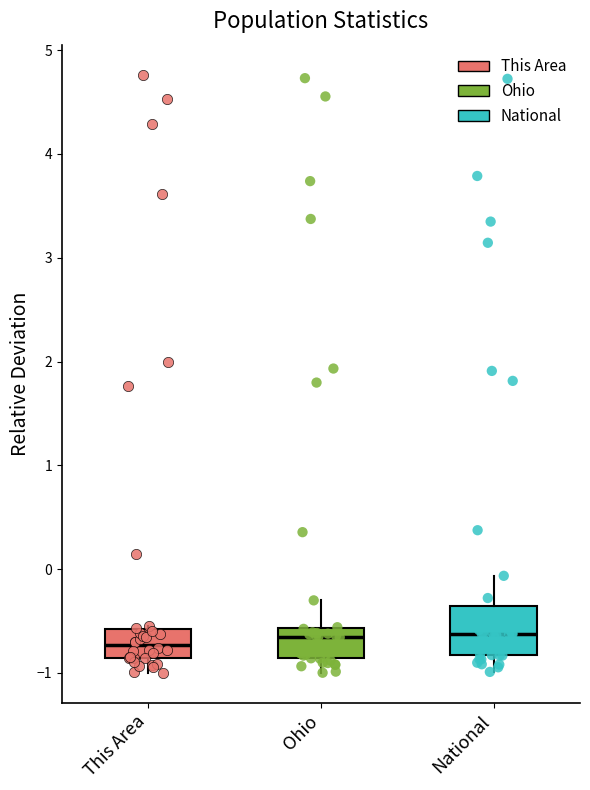

Reading left to right, read every box against the y-axis: the position of its median line, the range the box covers, and the ends of its whiskers. The values are not printed on the chart, so give them approximately, as read against the axis.

This Area: median -0.7, box -0.9 to -0.6, whiskers -1.0 to -0.5
Ohio: median -0.6 (just below the box's upper edge), box -0.9 to -0.6, whiskers -1.0 to -0.3
National: median -0.6, box -0.8 to -0.4, whiskers -1.0 to -0.1